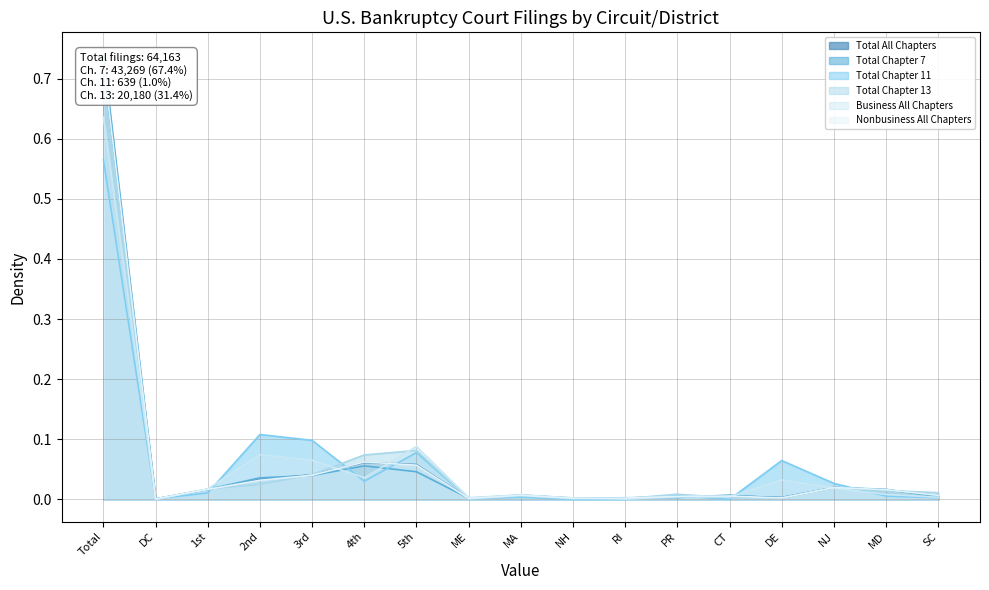

In Nonbusiness All Chapters, how many points are higher than both neighbors (excluding endpoints)?

4